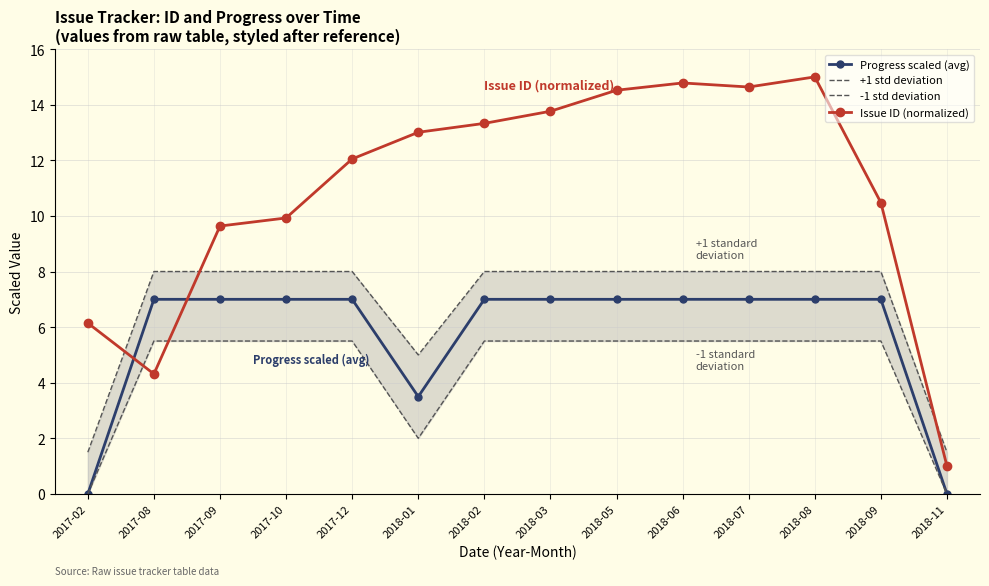

Reading left to right, list all the values displayed in this chart.

Progress scaled (avg): 0.0	7.0	7.0	7.0	7.0	3.5	7.0	7.0	7.0	7.0	7.0	7.0	7.0	0.0
+1 std deviation: 1.5	8.0	8.0	8.0	8.0	5.0	8.0	8.0	8.0	8.0	8.0	8.0	8.0	1.5
-1 std deviation: 0.0	5.5	5.5	5.5	5.5	2.0	5.5	5.5	5.5	5.5	5.5	5.5	5.5	0.0
Issue ID (normalized): 6.1	4.3	9.6	9.9	12.0	13.0	13.3	13.8	14.5	14.8	14.6	15.0	10.5	1.0